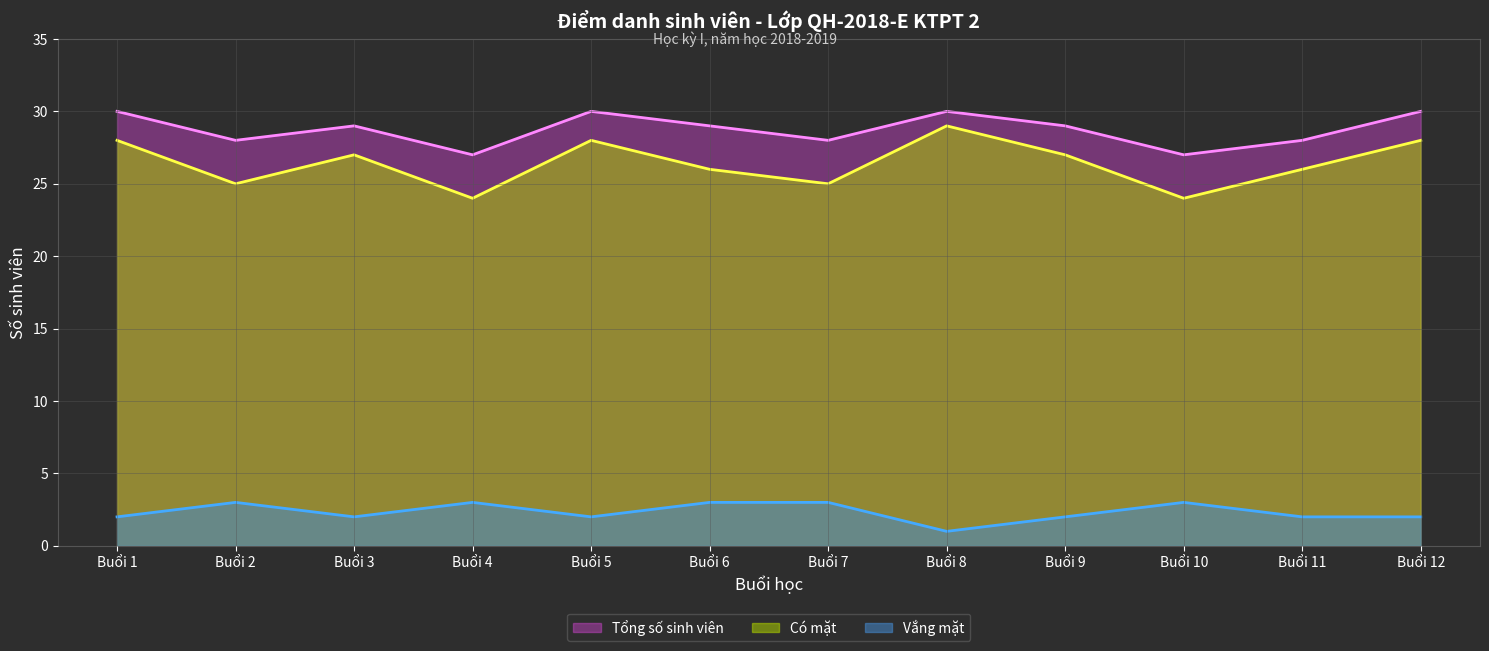

What is the lowest value of the Vắng mặt series?

1